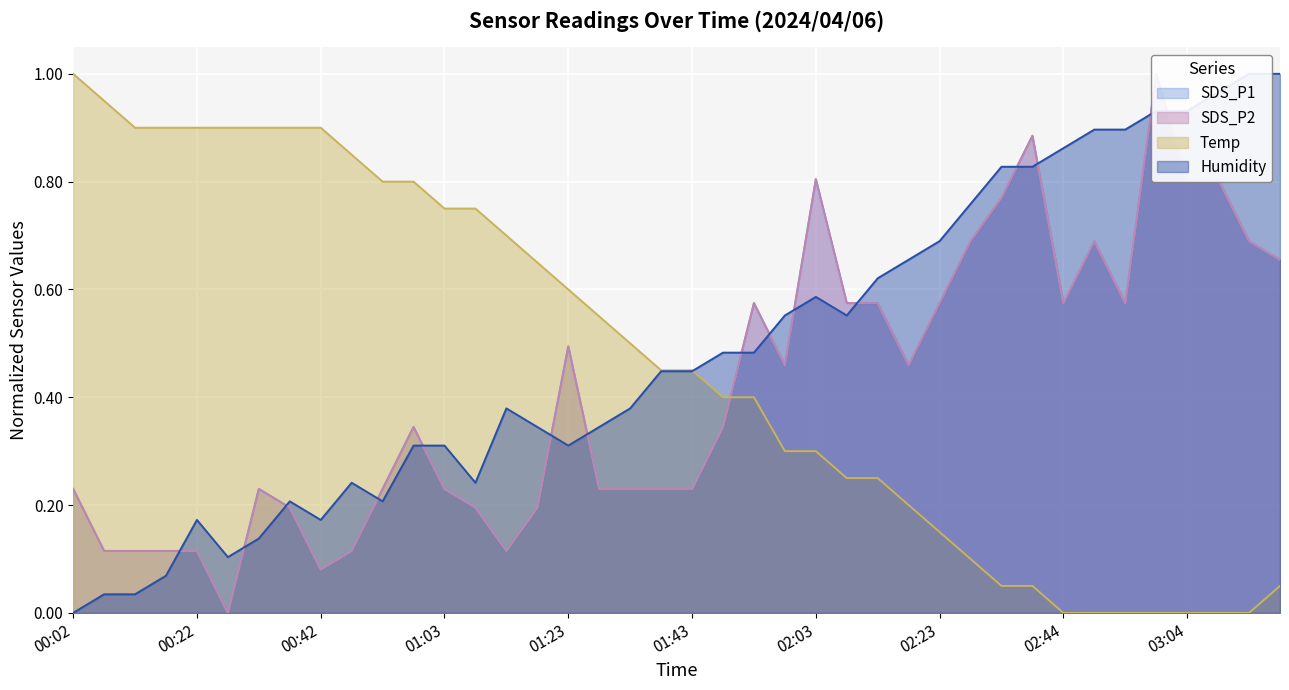

Which series changed the most between 00:37 and 01:28?

Temp